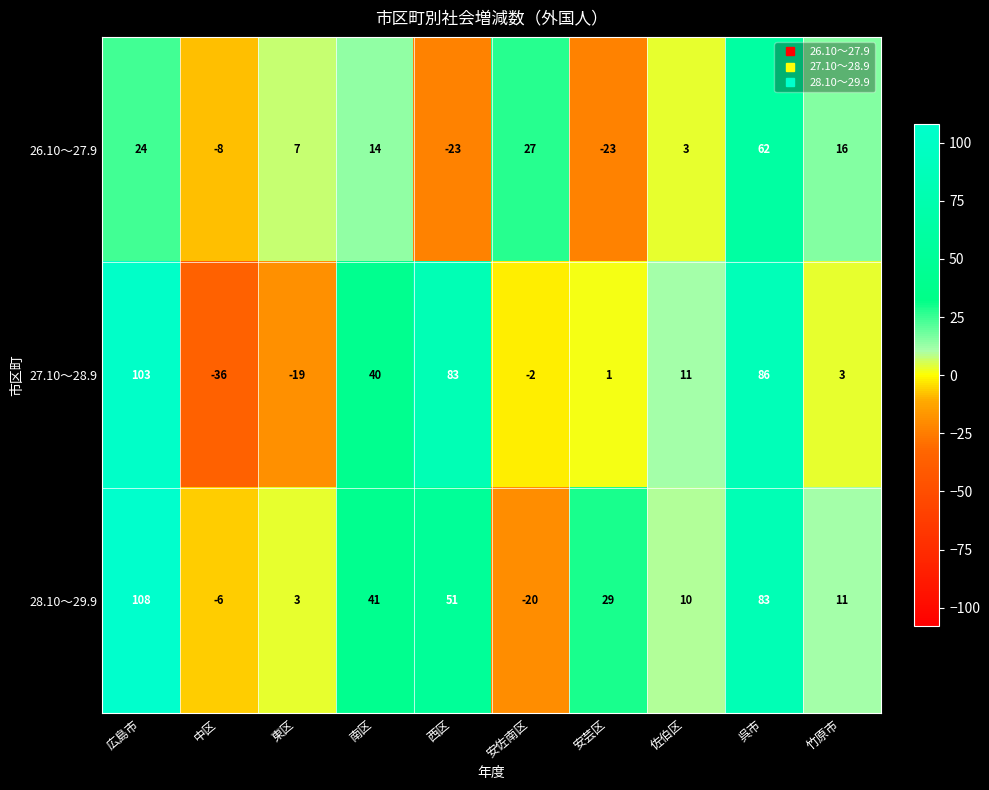

Reading left to right, what are all the values shown in this chart?

26.10～27.9: 広島市=24	中区=-8	東区=7	南区=14	西区=-23	安佐南区=27	安芸区=-23	佐伯区=3	呉市=62	竹原市=16
27.10～28.9: 広島市=103	中区=-36	東区=-19	南区=40	西区=83	安佐南区=-2	安芸区=1	佐伯区=11	呉市=86	竹原市=3
28.10～29.9: 広島市=108	中区=-6	東区=3	南区=41	西区=51	安佐南区=-20	安芸区=29	佐伯区=10	呉市=83	竹原市=11